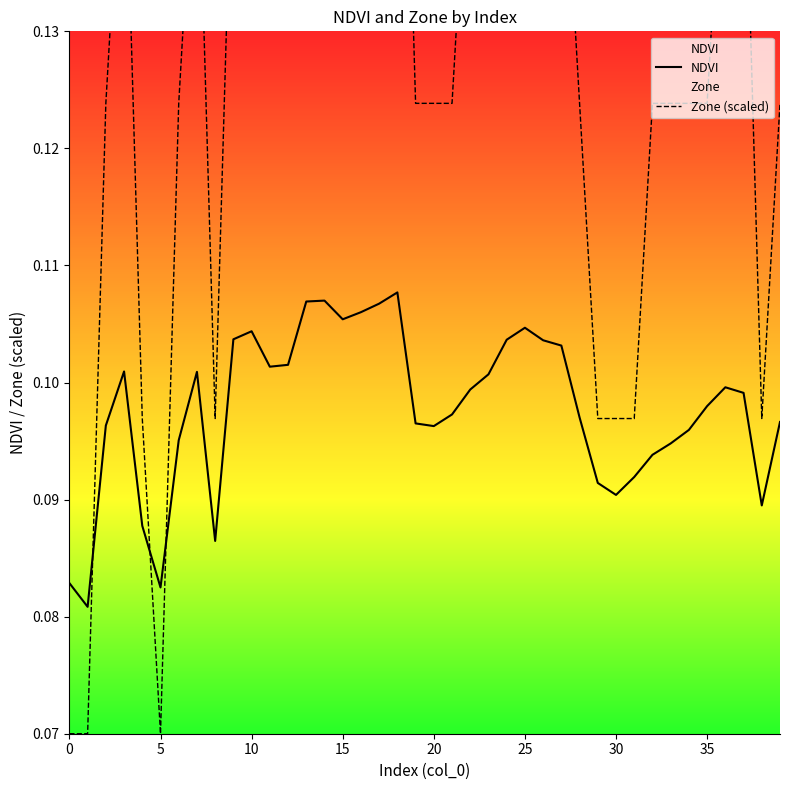

Which series has the largest range (max minus min)?

Zone (scaled)